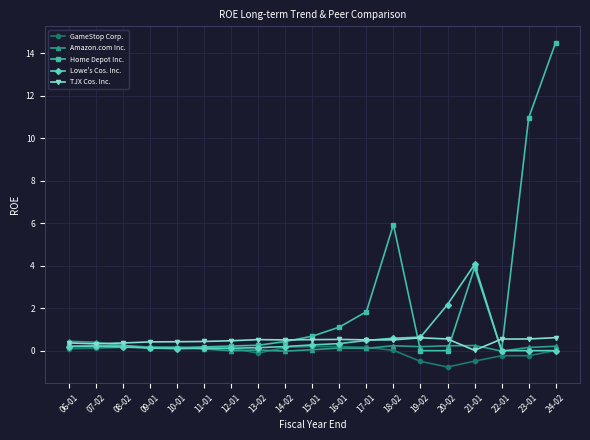

What is the difference between the TJX Cos. Inc. values at 11-01 and 15-01?

0.1